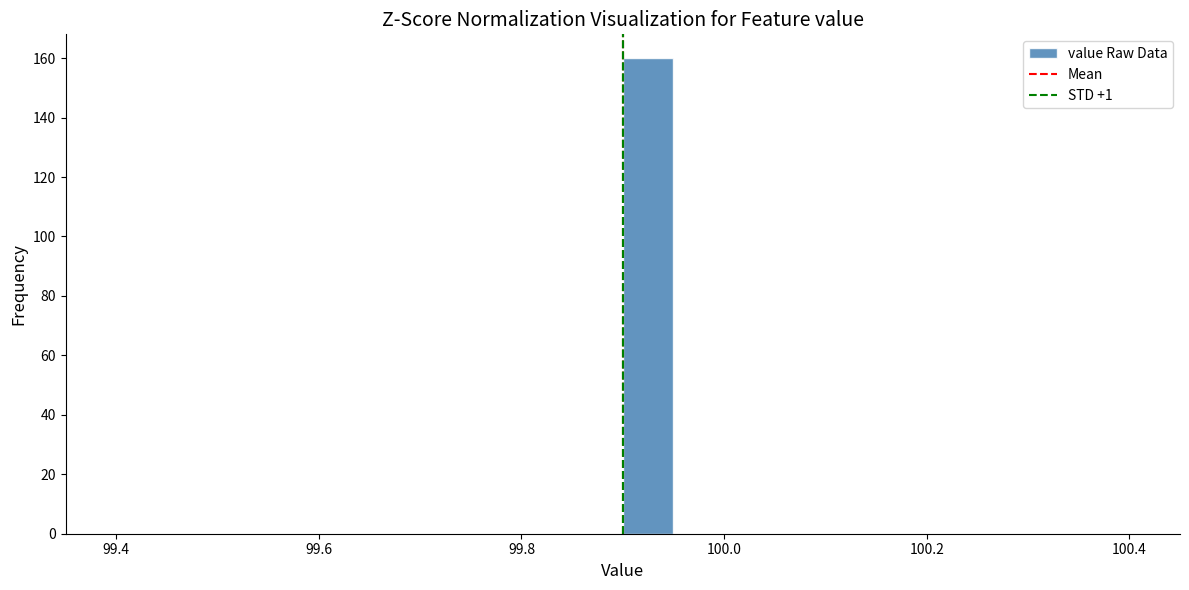

Read against the x-axis, roughly where is the centre of the tallest bar?

99.92